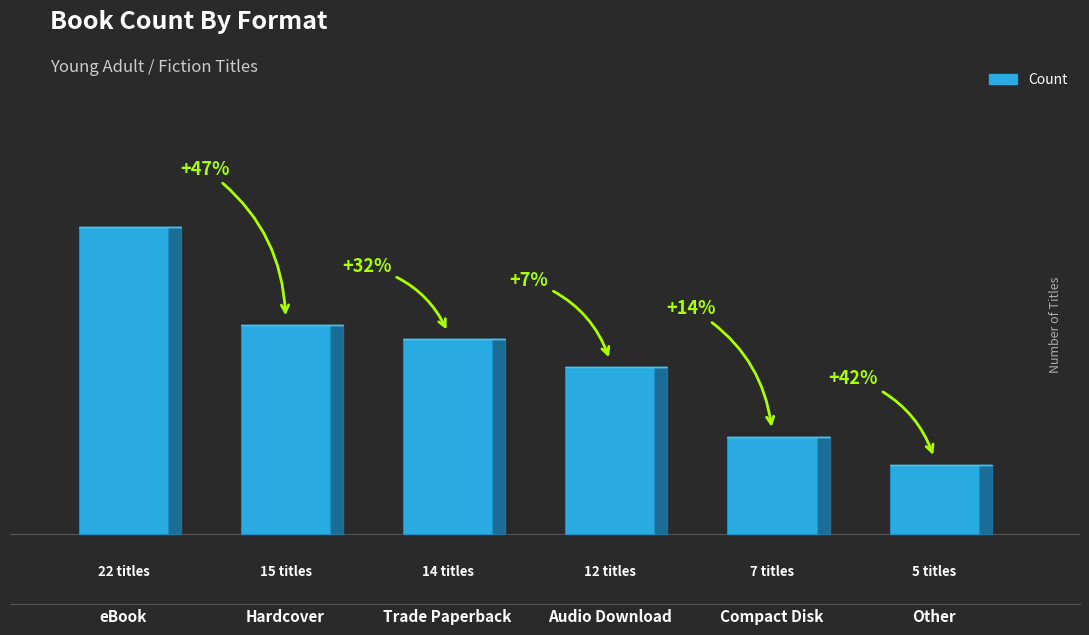

What is the label of the 5th bar from the left?

Compact Disk